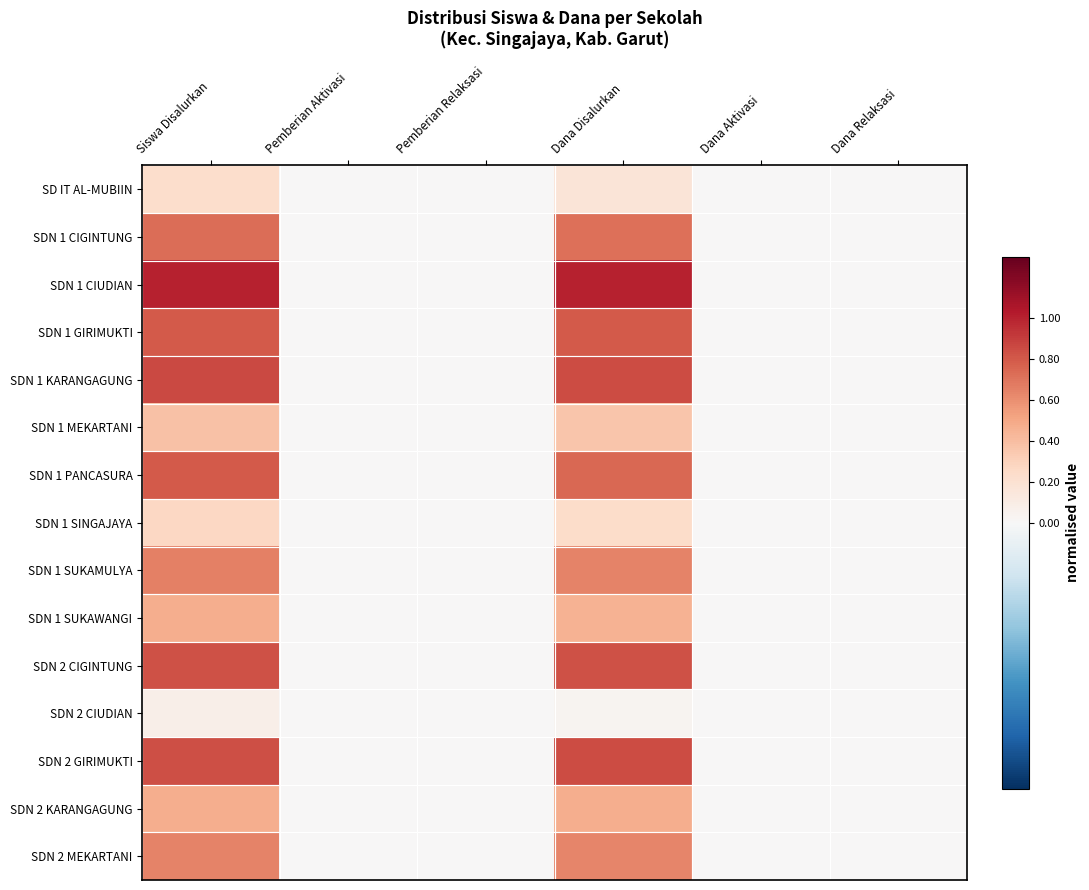

Reading right to left, extract all data points from this chart.

SD IT AL-MUBIIN: Dana Relaksasi=0.0	Dana Aktivasi=0.0	Dana Disalurkan=0.2	Pemberian Relaksasi=0.0	Pemberian Aktivasi=0.0	Siswa Disalurkan=0.2
SDN 1 CIGINTUNG: Dana Relaksasi=0.0	Dana Aktivasi=0.0	Dana Disalurkan=0.7	Pemberian Relaksasi=0.0	Pemberian Aktivasi=0.0	Siswa Disalurkan=0.7
SDN 1 CIUDIAN: Dana Relaksasi=0.0	Dana Aktivasi=0.0	Dana Disalurkan=1.0	Pemberian Relaksasi=0.0	Pemberian Aktivasi=0.0	Siswa Disalurkan=1.0
SDN 1 GIRIMUKTI: Dana Relaksasi=0.0	Dana Aktivasi=0.0	Dana Disalurkan=0.8	Pemberian Relaksasi=0.0	Pemberian Aktivasi=0.0	Siswa Disalurkan=0.8
SDN 1 KARANGAGUNG: Dana Relaksasi=0.0	Dana Aktivasi=0.0	Dana Disalurkan=0.9	Pemberian Relaksasi=0.0	Pemberian Aktivasi=0.0	Siswa Disalurkan=0.9
SDN 1 MEKARTANI: Dana Relaksasi=0.0	Dana Aktivasi=0.0	Dana Disalurkan=0.4	Pemberian Relaksasi=0.0	Pemberian Aktivasi=0.0	Siswa Disalurkan=0.4
SDN 1 PANCASURA: Dana Relaksasi=0.0	Dana Aktivasi=0.0	Dana Disalurkan=0.7	Pemberian Relaksasi=0.0	Pemberian Aktivasi=0.0	Siswa Disalurkan=0.8
SDN 1 SINGAJAYA: Dana Relaksasi=0.0	Dana Aktivasi=0.0	Dana Disalurkan=0.2	Pemberian Relaksasi=0.0	Pemberian Aktivasi=0.0	Siswa Disalurkan=0.3
SDN 1 SUKAMULYA: Dana Relaksasi=0.0	Dana Aktivasi=0.0	Dana Disalurkan=0.6	Pemberian Relaksasi=0.0	Pemberian Aktivasi=0.0	Siswa Disalurkan=0.7
SDN 1 SUKAWANGI: Dana Relaksasi=0.0	Dana Aktivasi=0.0	Dana Disalurkan=0.5	Pemberian Relaksasi=0.0	Pemberian Aktivasi=0.0	Siswa Disalurkan=0.5
SDN 2 CIGINTUNG: Dana Relaksasi=0.0	Dana Aktivasi=0.0	Dana Disalurkan=0.8	Pemberian Relaksasi=0.0	Pemberian Aktivasi=0.0	Siswa Disalurkan=0.8
SDN 2 CIUDIAN: Dana Relaksasi=0.0	Dana Aktivasi=0.0	Dana Disalurkan=0.0	Pemberian Relaksasi=0.0	Pemberian Aktivasi=0.0	Siswa Disalurkan=0.1
SDN 2 GIRIMUKTI: Dana Relaksasi=0.0	Dana Aktivasi=0.0	Dana Disalurkan=0.8	Pemberian Relaksasi=0.0	Pemberian Aktivasi=0.0	Siswa Disalurkan=0.8
SDN 2 KARANGAGUNG: Dana Relaksasi=0.0	Dana Aktivasi=0.0	Dana Disalurkan=0.5	Pemberian Relaksasi=0.0	Pemberian Aktivasi=0.0	Siswa Disalurkan=0.5
SDN 2 MEKARTANI: Dana Relaksasi=0.0	Dana Aktivasi=0.0	Dana Disalurkan=0.6	Pemberian Relaksasi=0.0	Pemberian Aktivasi=0.0	Siswa Disalurkan=0.6